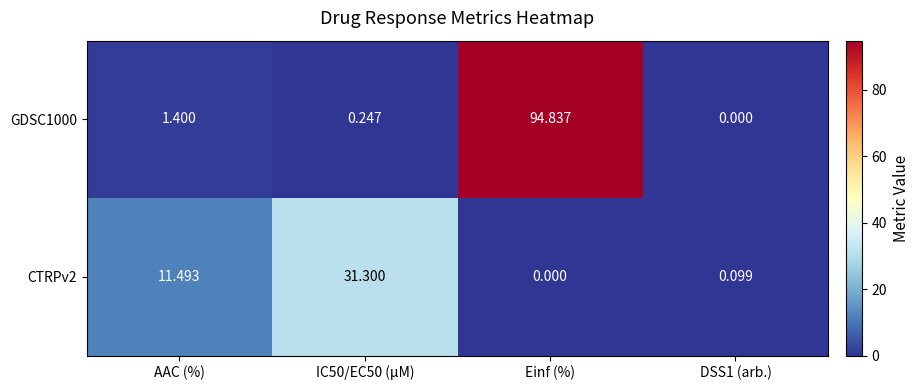

At which label does CTRPv2 reach its minimum?

Einf (%)